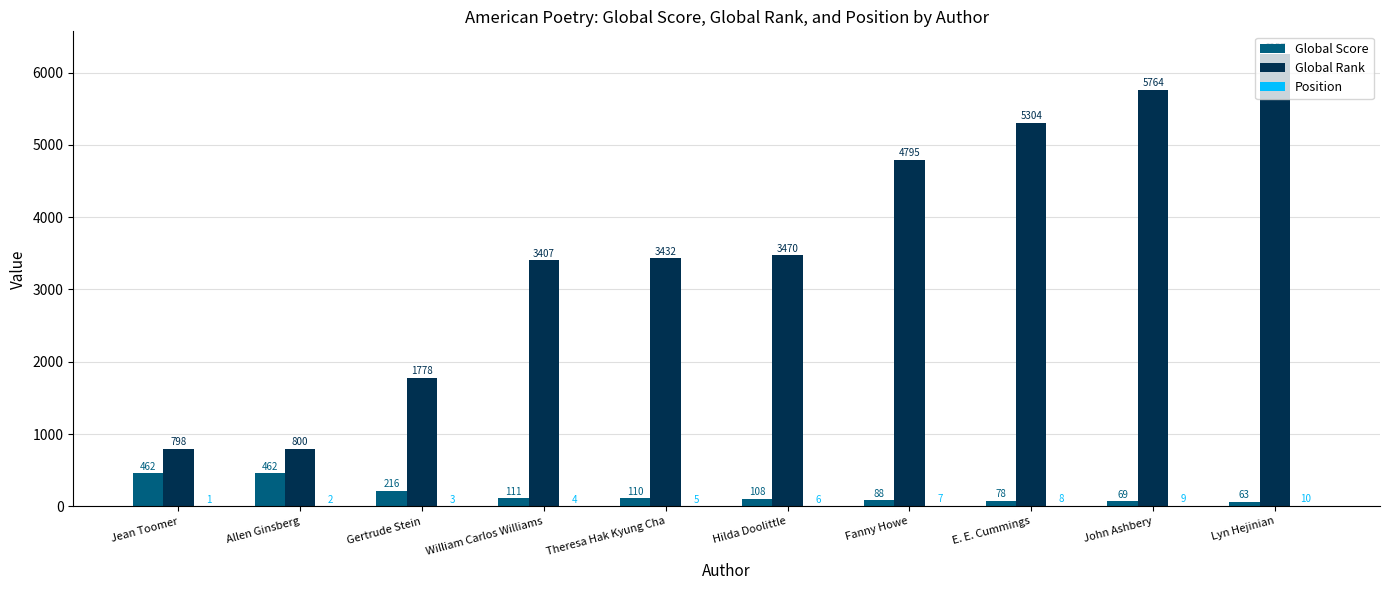

What is the sum of the Global Score values at Gertrude Stein and Theresa Hak Kyung Cha?

326